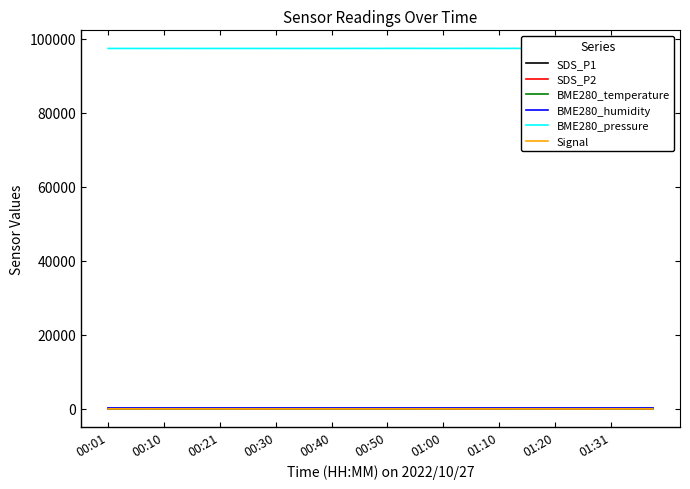

Rank the series at 01:00 from highest to lowest value.

BME280_pressure, BME280_humidity, BME280_temperature, SDS_P1, SDS_P2, Signal